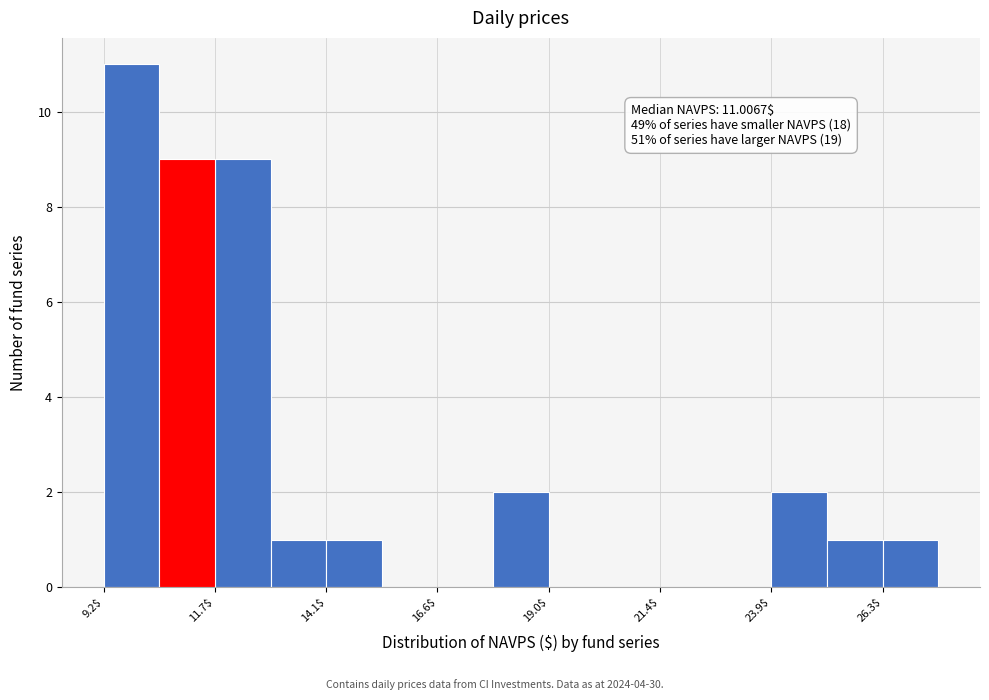

Around what value on the x-axis is the tallest bar? Give the approximate position of its centre, as read against the axis.

10.0